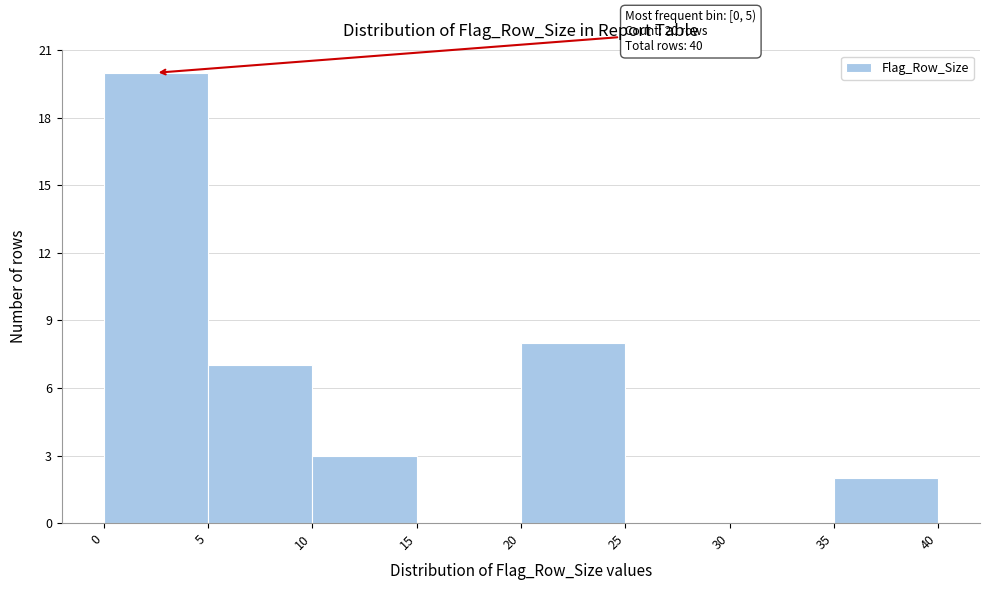

Over which range of the x-axis is the bar tallest?

0 to 5